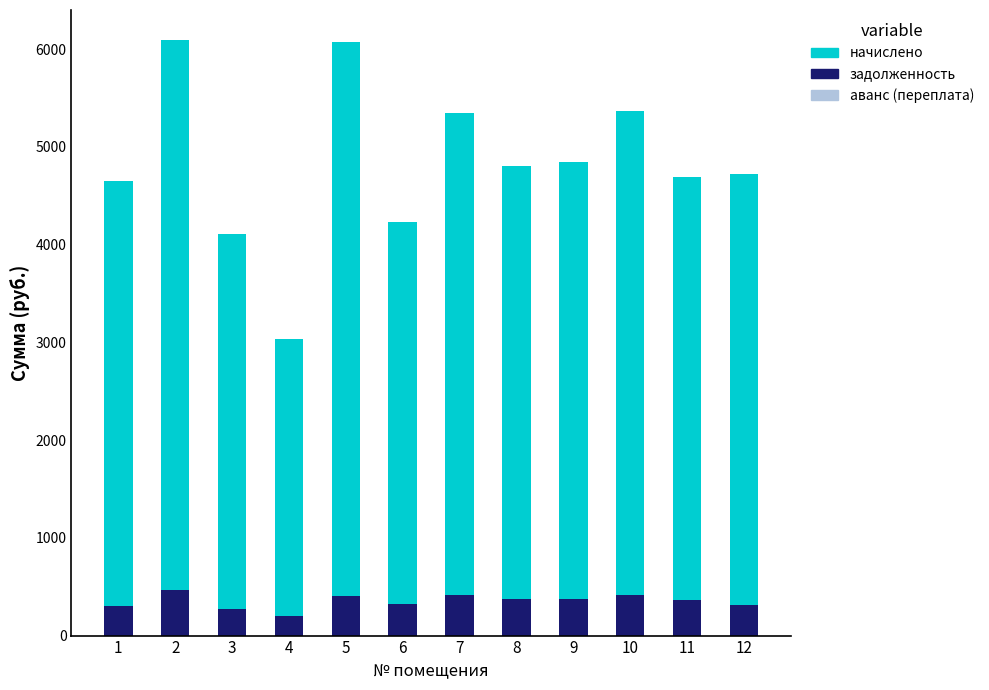

What is the sum of the задолженность values at 1 and 10?

720.2